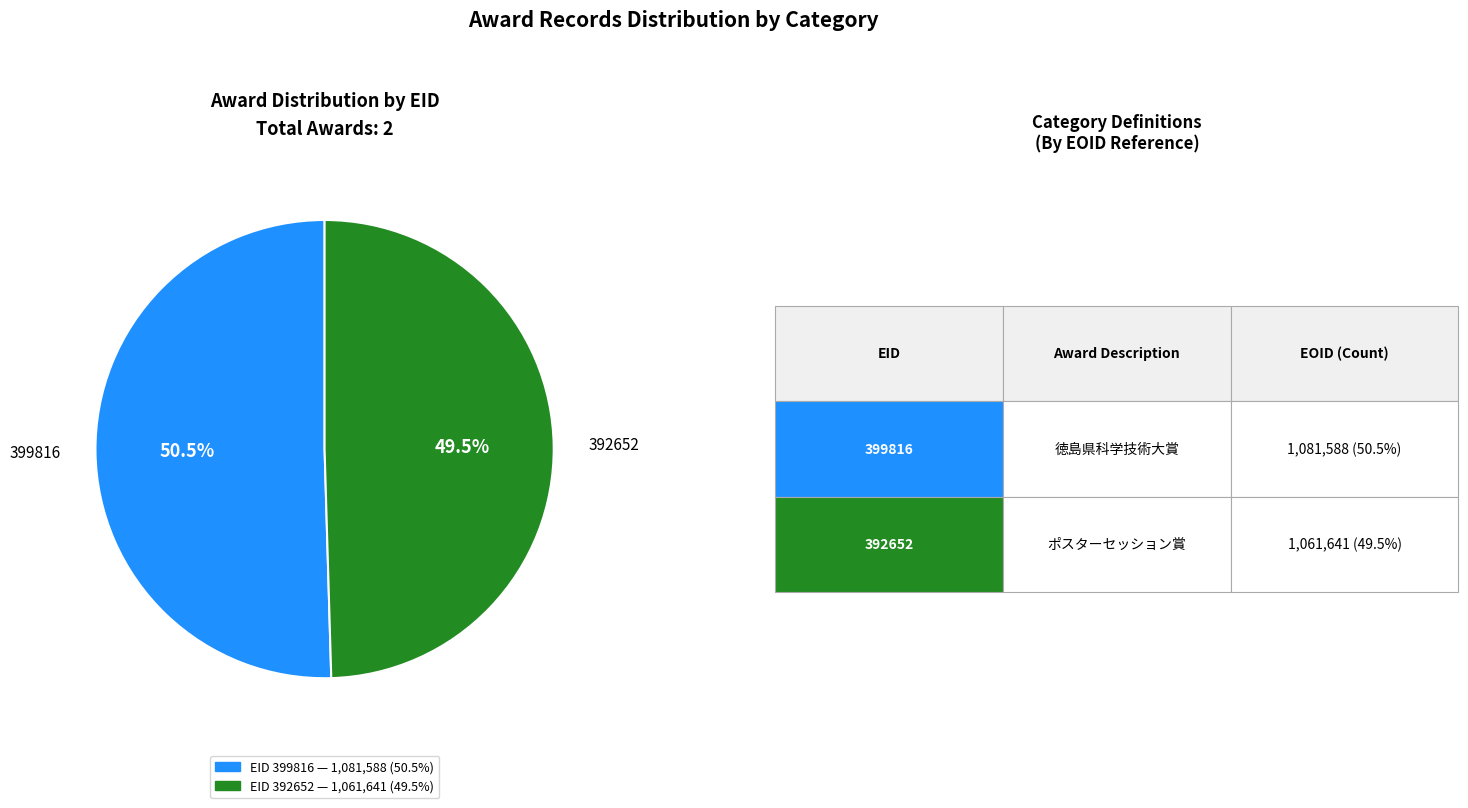

Is there any slice that represents more than half of the pie?

Yes